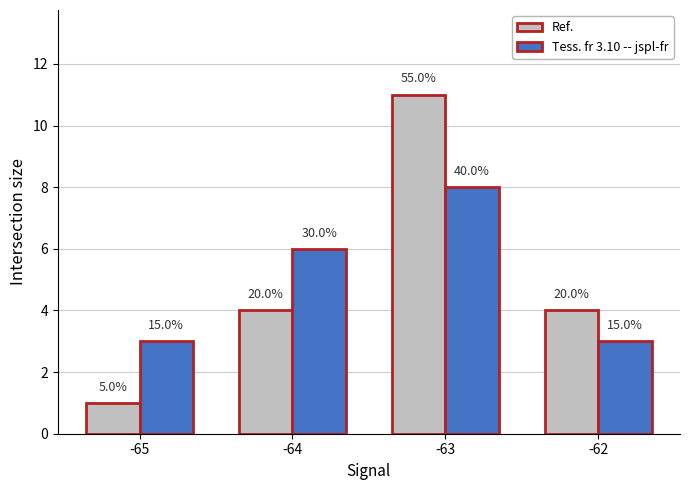

Reading left to right, list all the values displayed in this chart.

Ref.: -65=1	-64=4	-63=11	-62=4
Tess. fr 3.10 -- jspl-fr: -65=3	-64=6	-63=8	-62=3